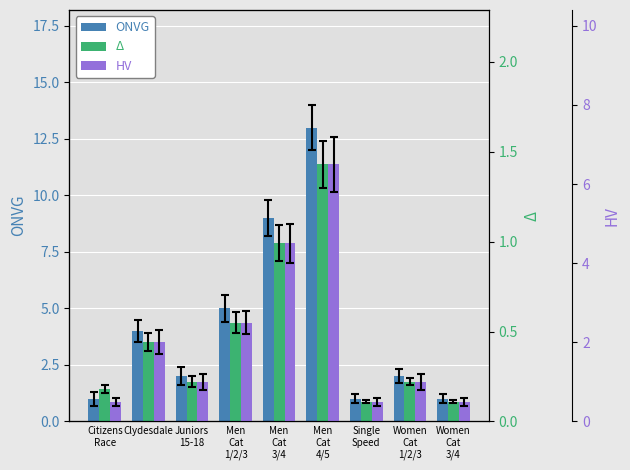

What is the total value across all series at Clydesdale?

6.4